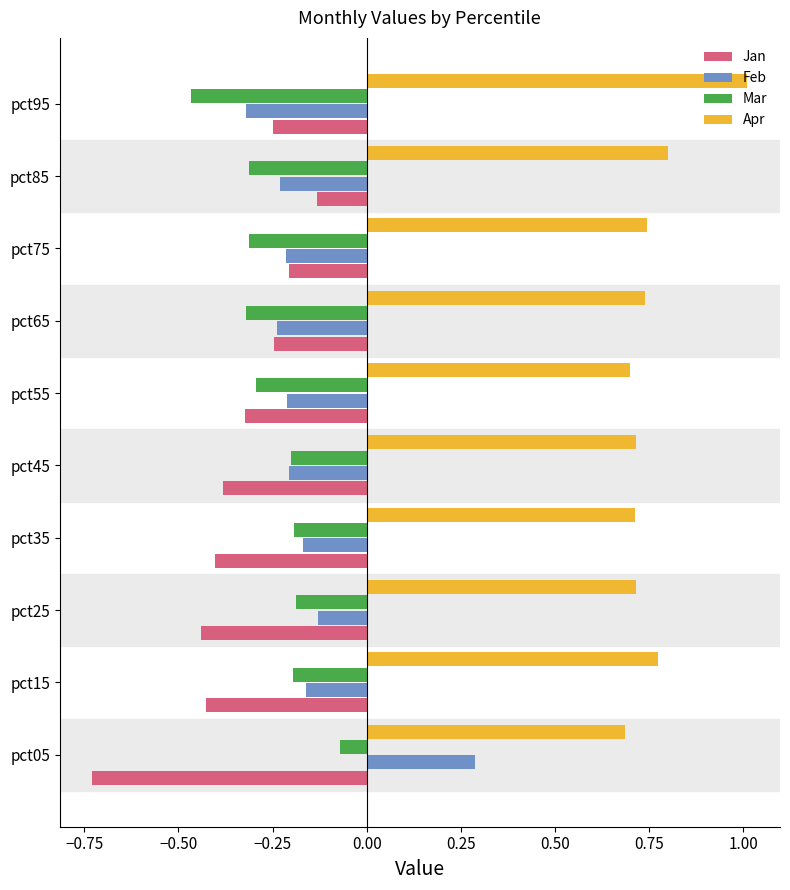

The Mar series shows -0.3 at pct65. True or false?

True